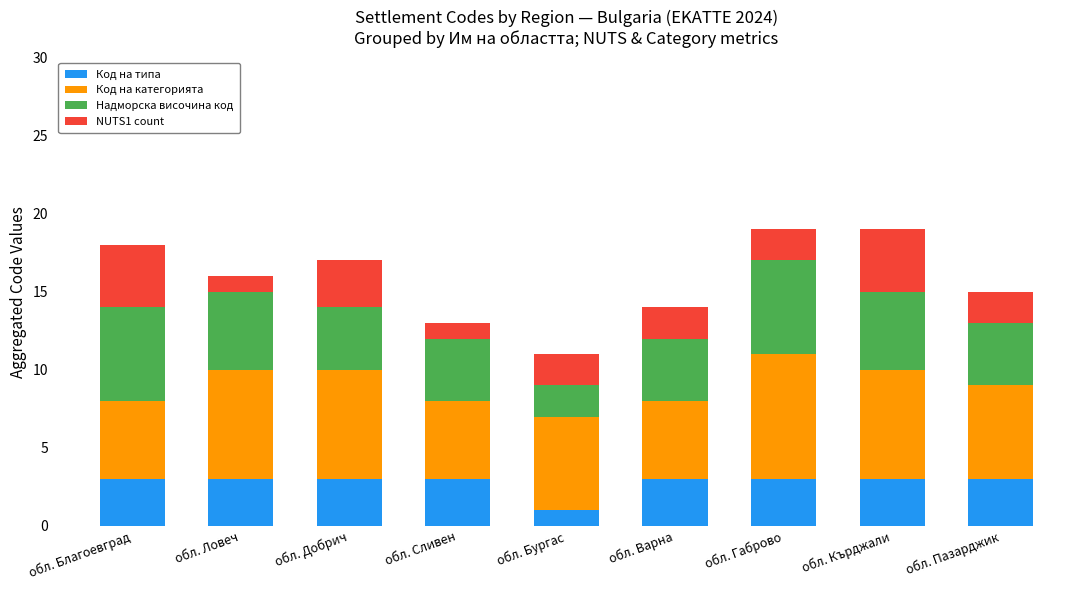

What is the total value across all series at обл. Ловеч?

16